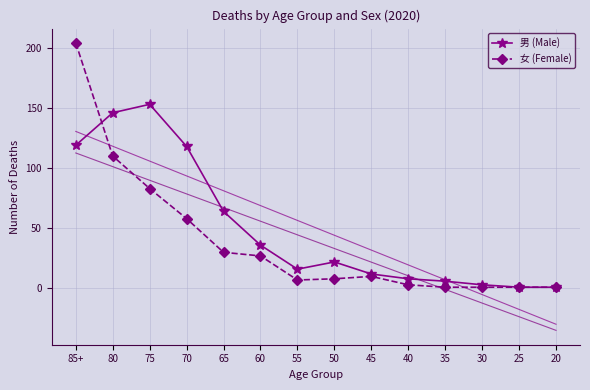

At which label is 女 (Female) closest to 102?

80